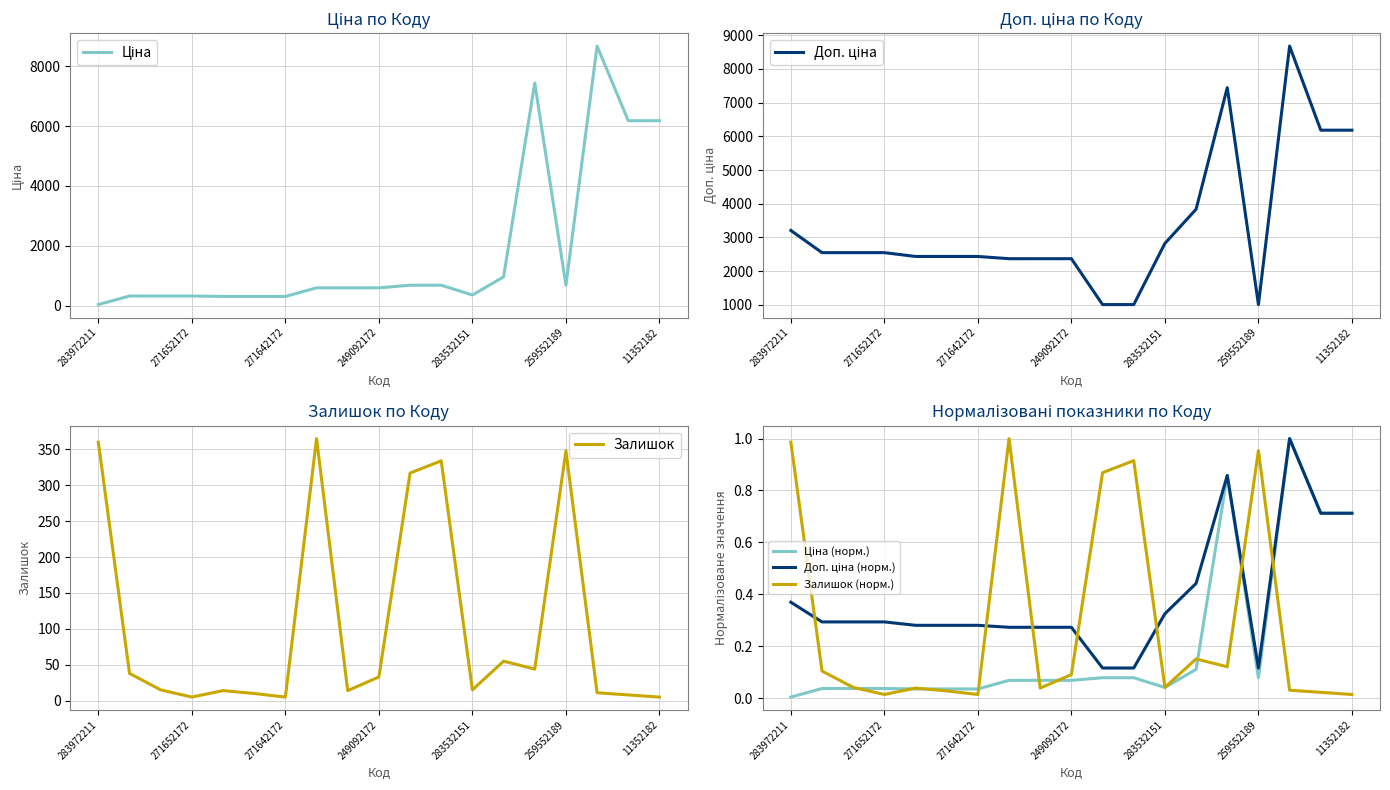

True or false: Доп. ціна has a value of 2252.8 at 13.

False